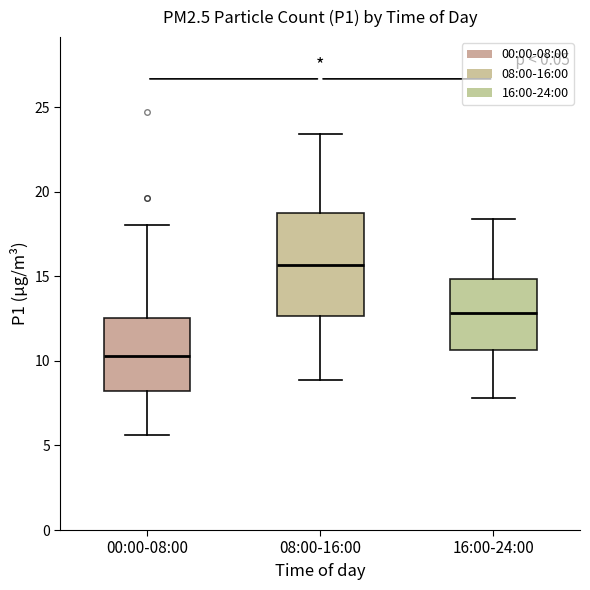

Comparing the boxes themselves (not the whiskers), which one is the tallest?

08:00-16:00